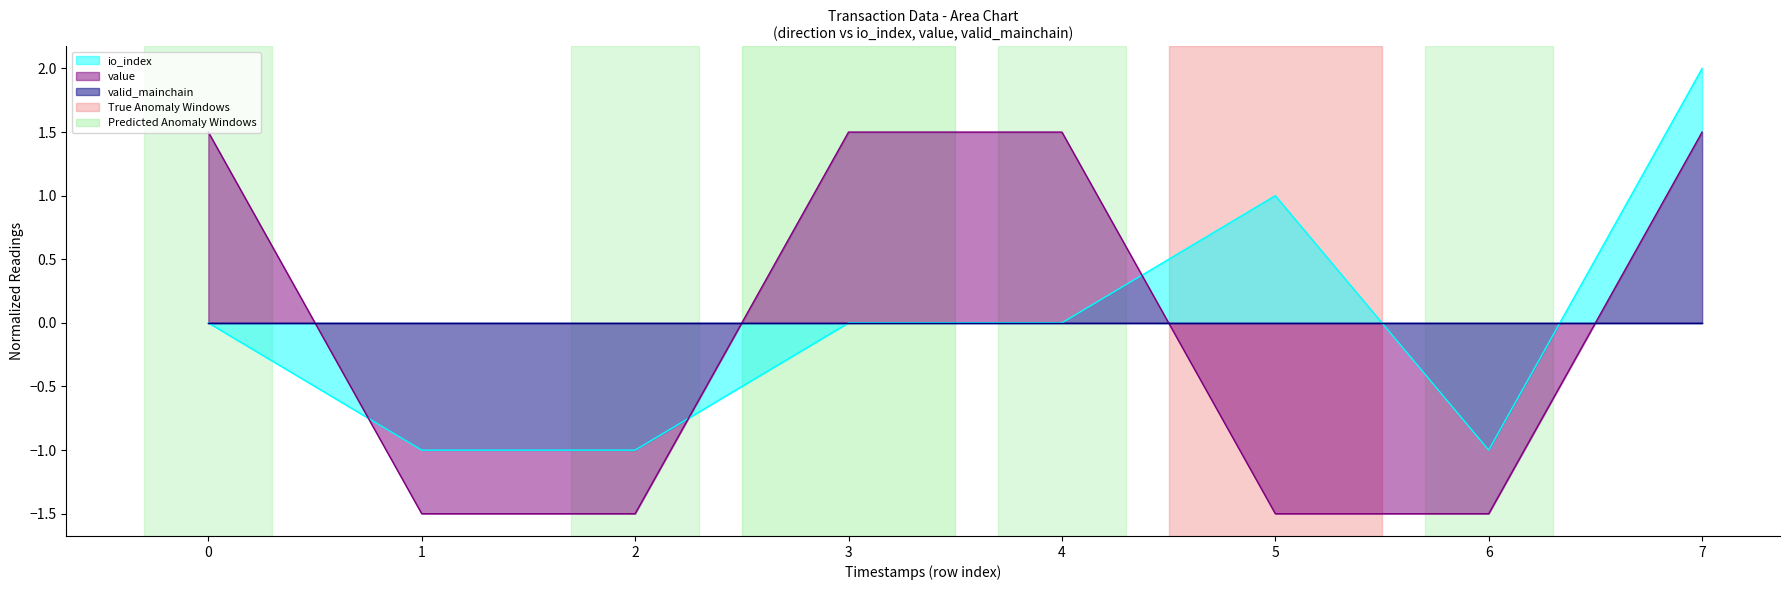

Where does the value series first go above 1?

0